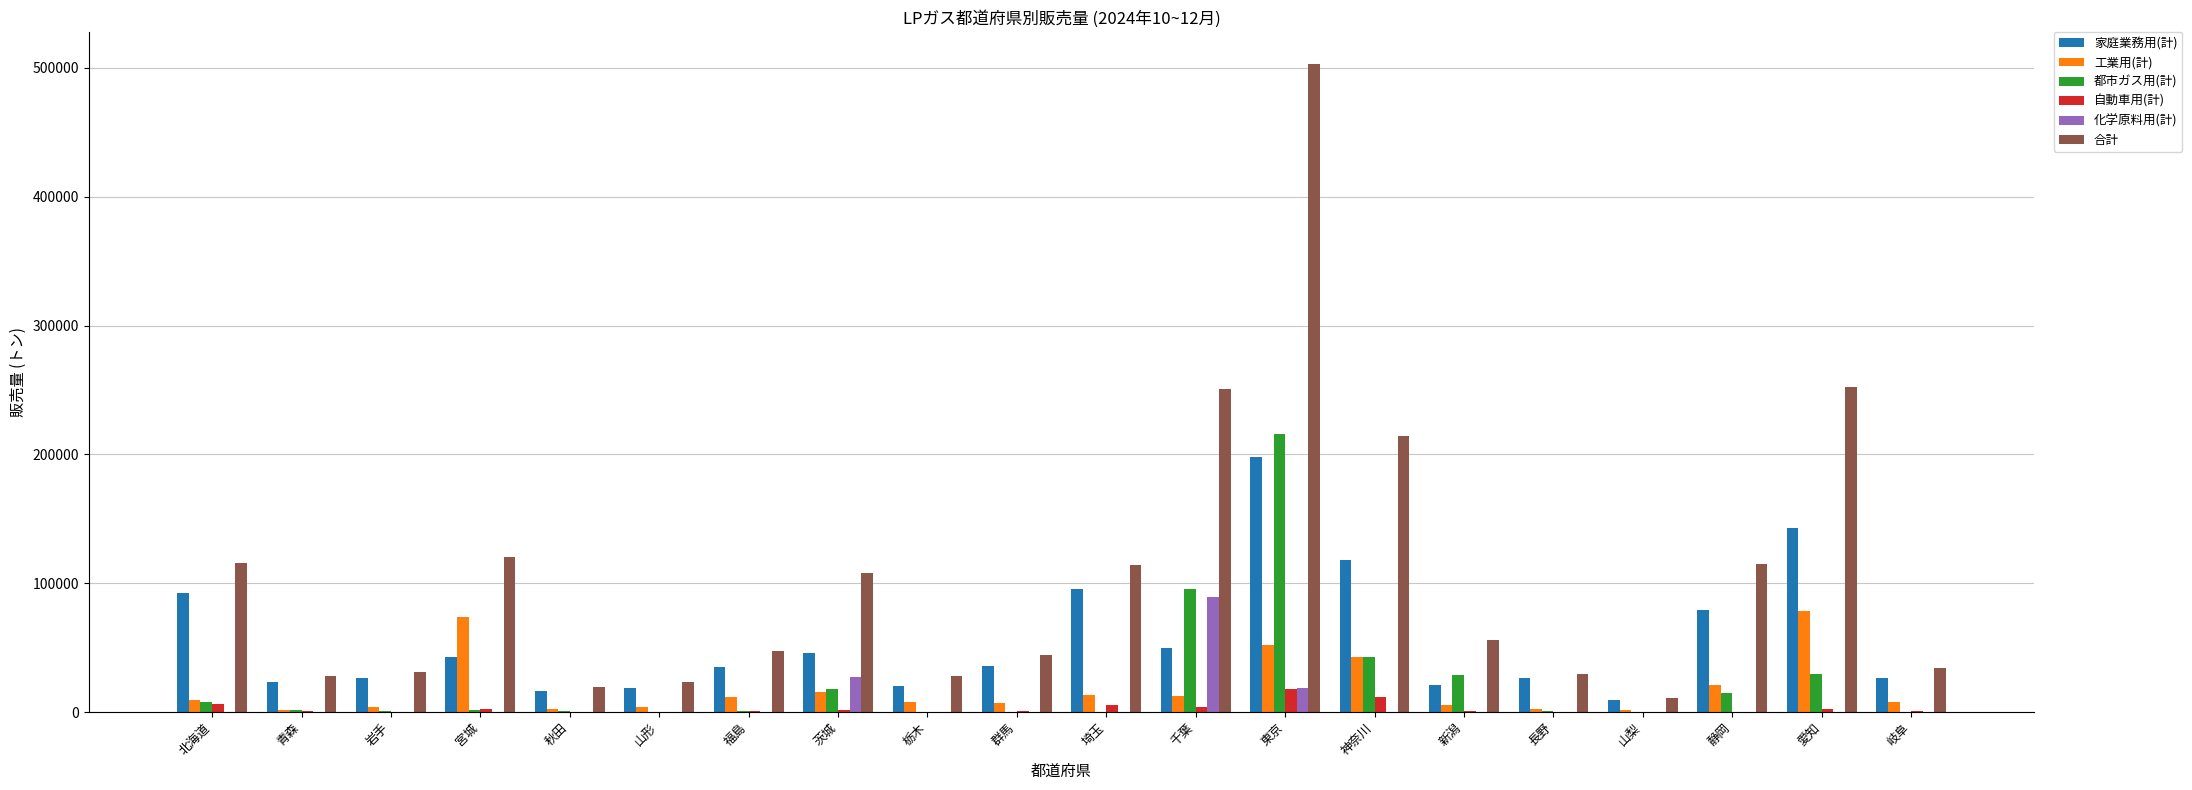

Which category has the highest value in the 化学原料用(計) series?

千葉